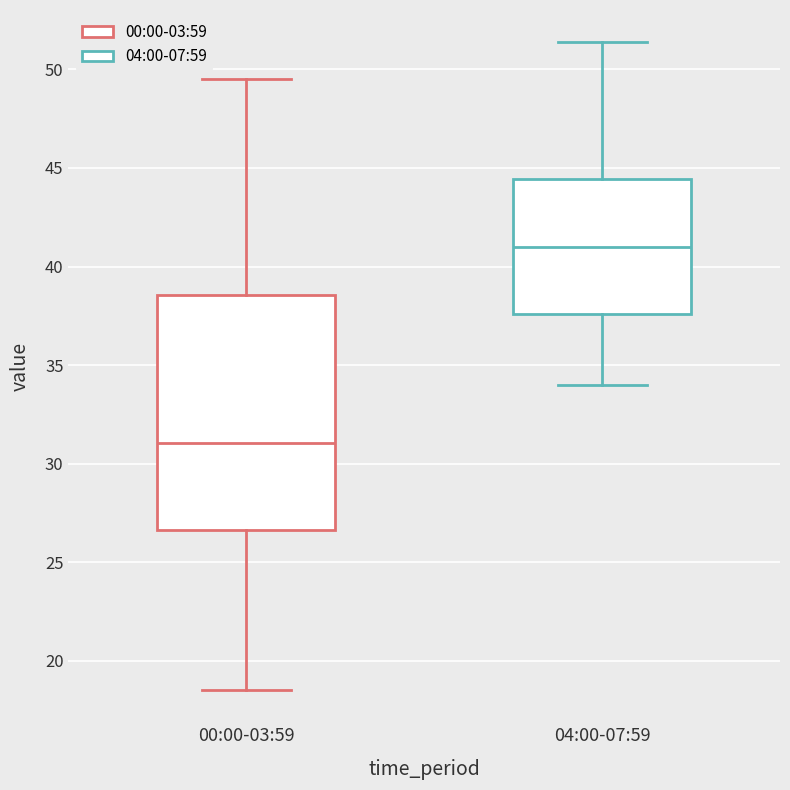

Reading left to right, transcribe this box plot: for each box, give where its median line is, the range the box spans, and where its two whiskers end, as read against the y-axis. The values are not printed on the chart, so give them approximately, as read against the axis.

00:00-03:59: median 31.0, box 26.5 to 38.5, whiskers 18.5 to 49.5
04:00-07:59: median 41.0, box 37.5 to 44.5, whiskers 34.0 to 51.5